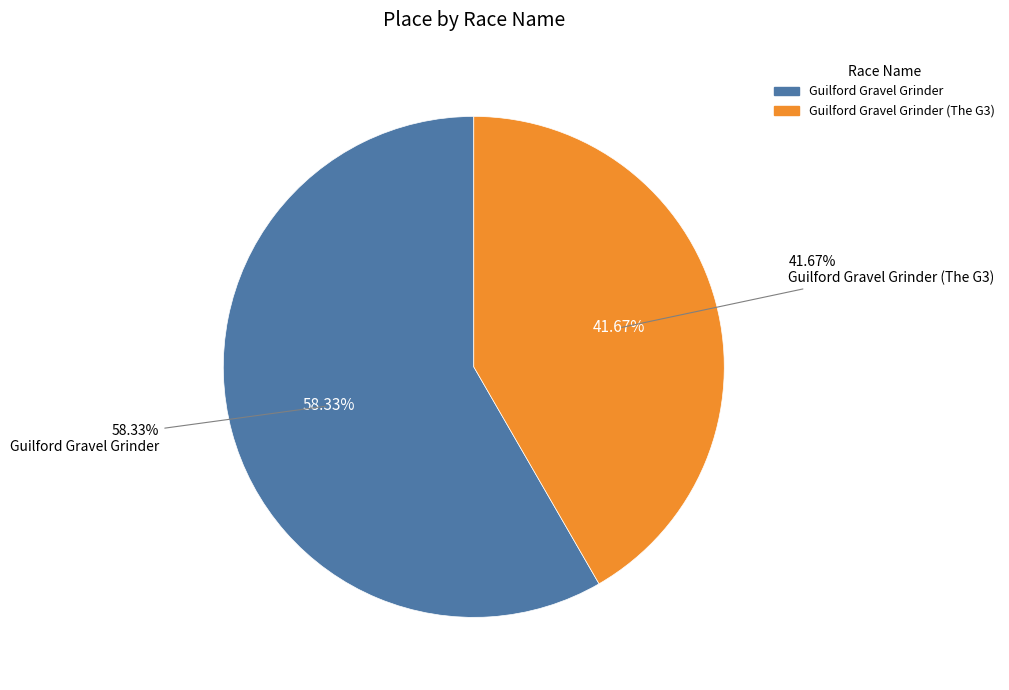

To the nearest percent, what portion does Guilford Gravel Grinder (The G3) represent?

42%